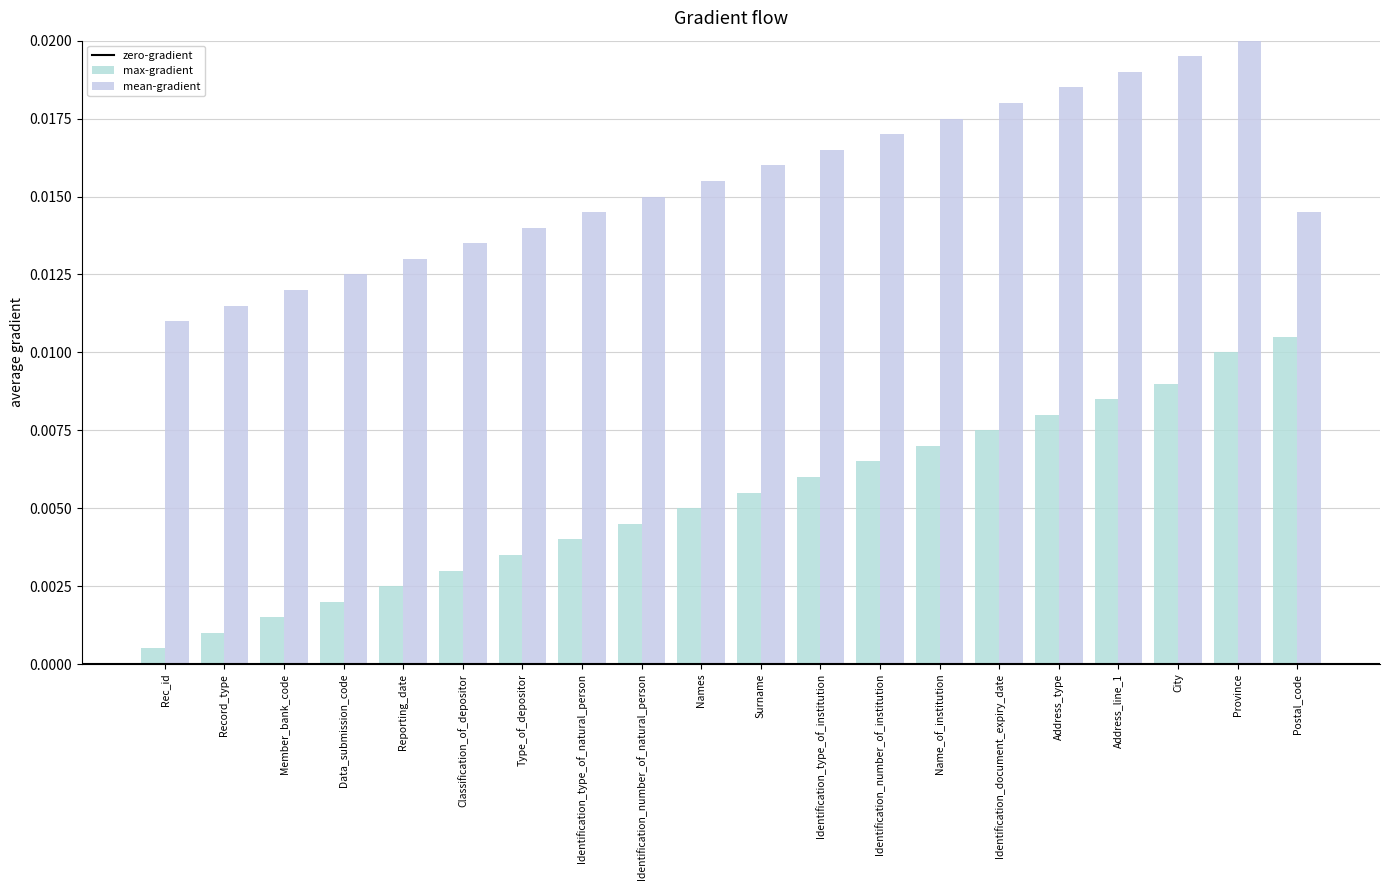

The max-gradient series shows 0.0 at Address_line_1. True or false?

False